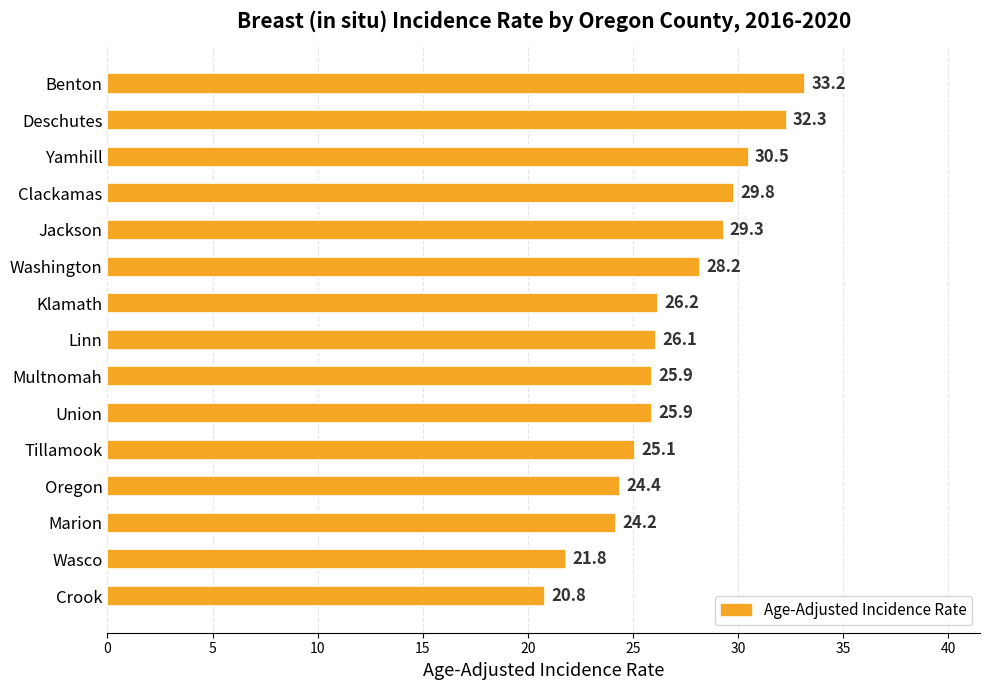

Reading top to bottom, extract all data points from this chart.

Benton=33.2	Deschutes=32.3	Yamhill=30.5	Clackamas=29.8	Jackson=29.3	Washington=28.2	Klamath=26.2	Linn=26.1	Multnomah=25.9	Union=25.9	Tillamook=25.1	Oregon=24.4	Marion=24.2	Wasco=21.8	Crook=20.8